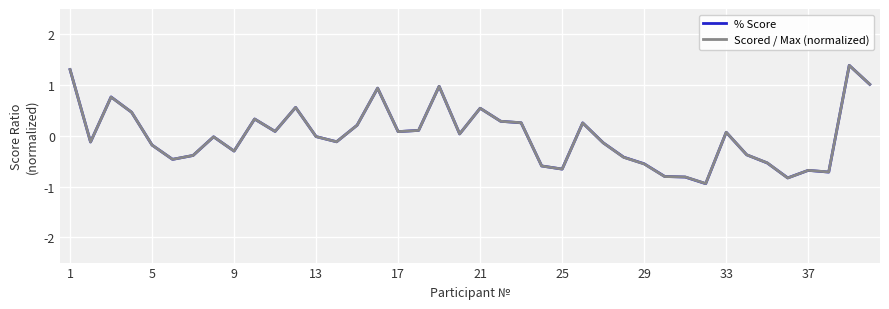

What is the maximum value shown in the chart?

1.4